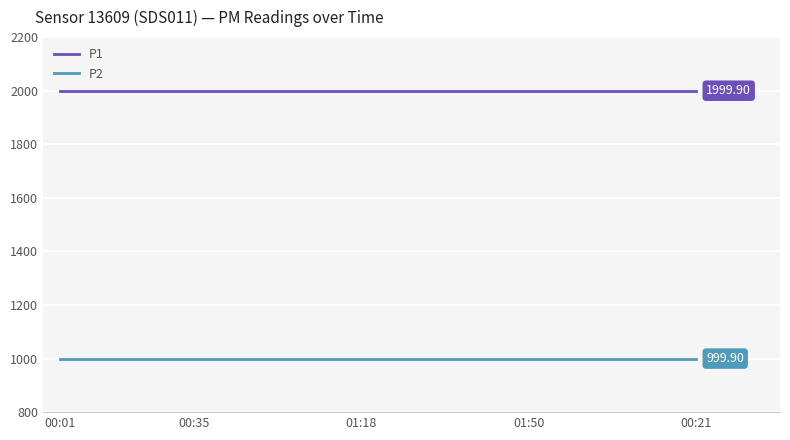

Which series has the largest total across all categories?

P1